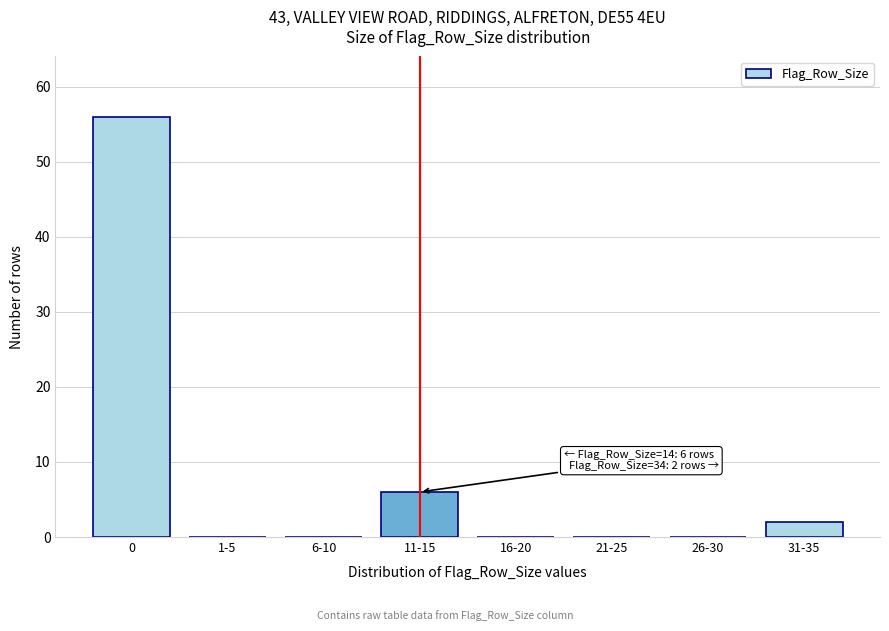

Reading left to right, transcribe all the data shown in this chart.

0=56	1-5=0	6-10=0	11-15=6	16-20=0	21-25=0	26-30=0	31-35=2